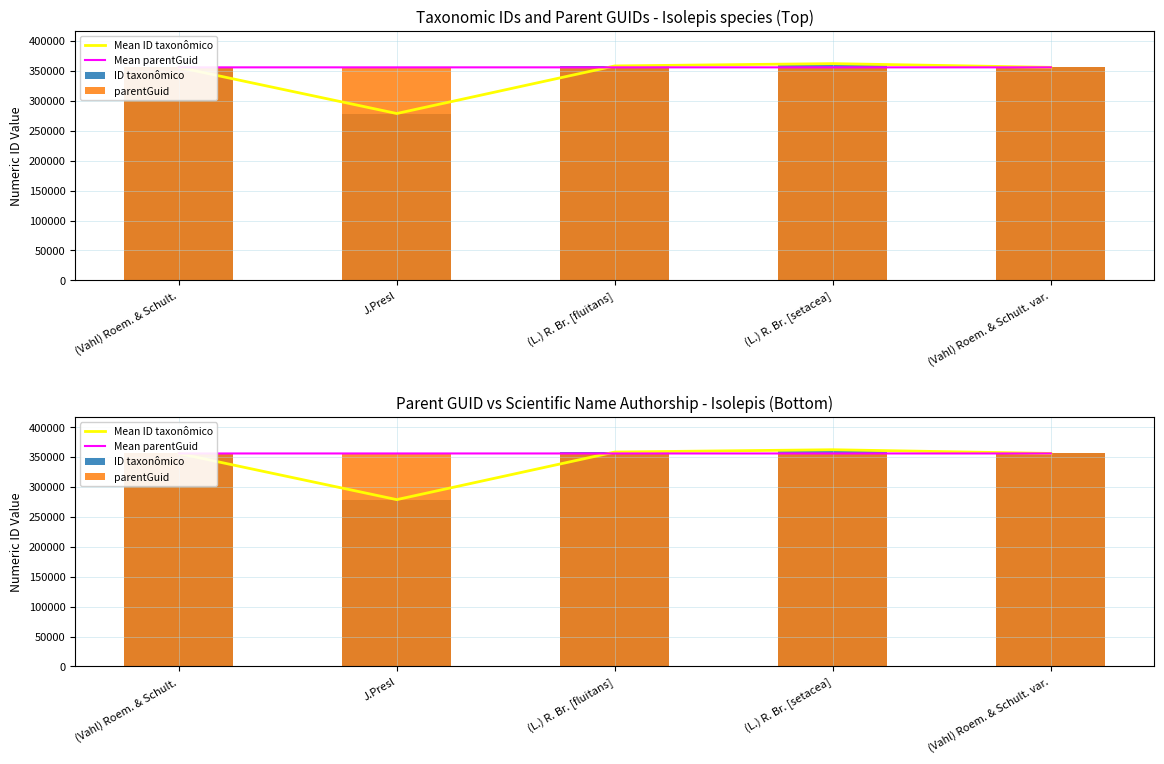

List the series in order of their peak value, highest first.

Mean ID taxonômico, ID taxonômico, Mean parentGuid, parentGuid